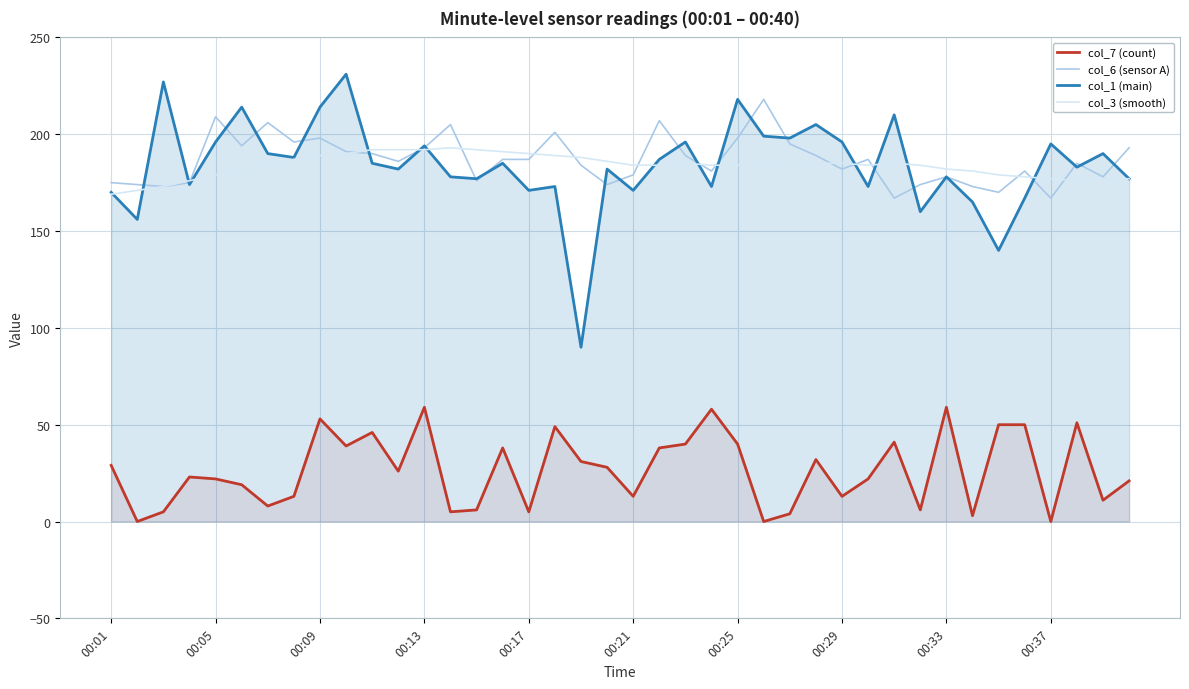

What is the sum of all col_6 (sensor A) values?

7465